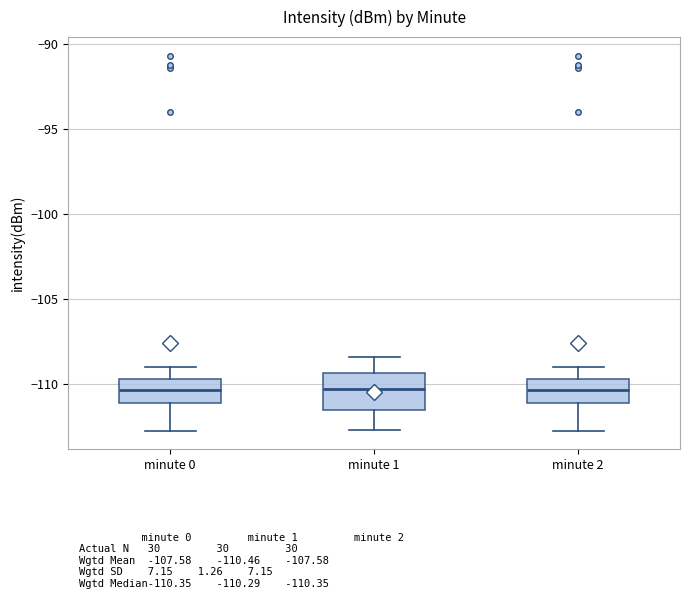

Which box is the tallest, from its lower edge to its upper edge?

minute 1